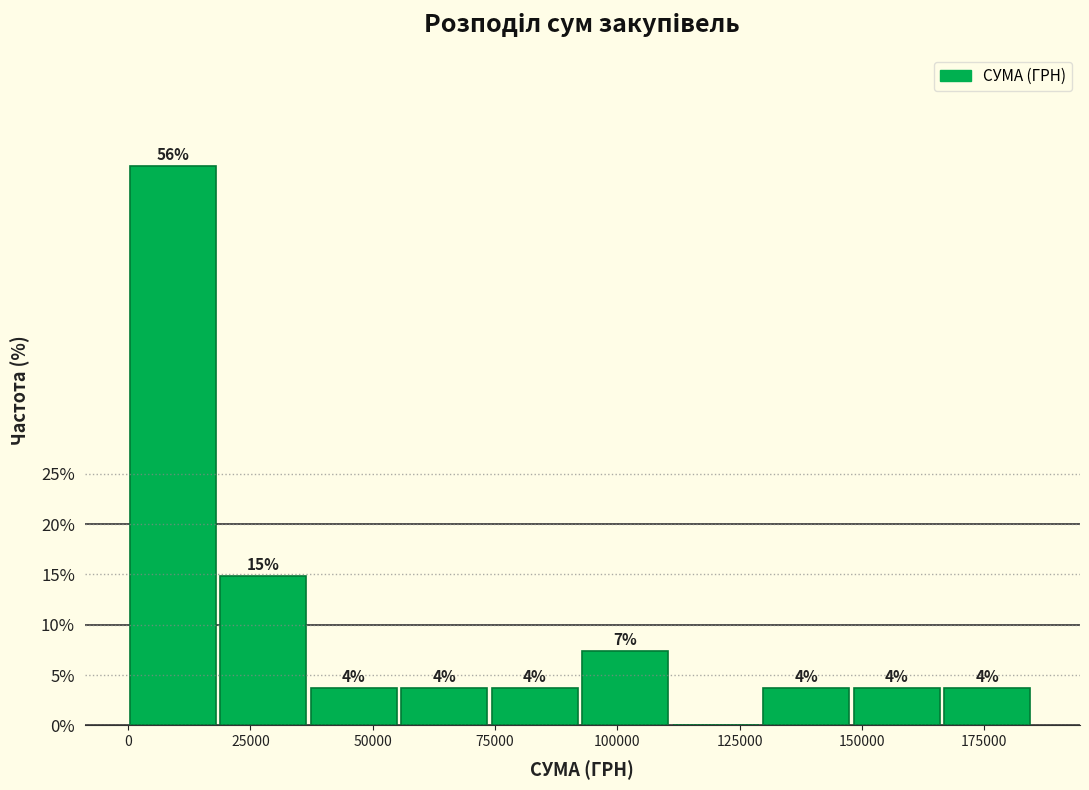

Around what value on the x-axis is the tallest bar? Give the approximate position of its centre, as read against the axis.

10000